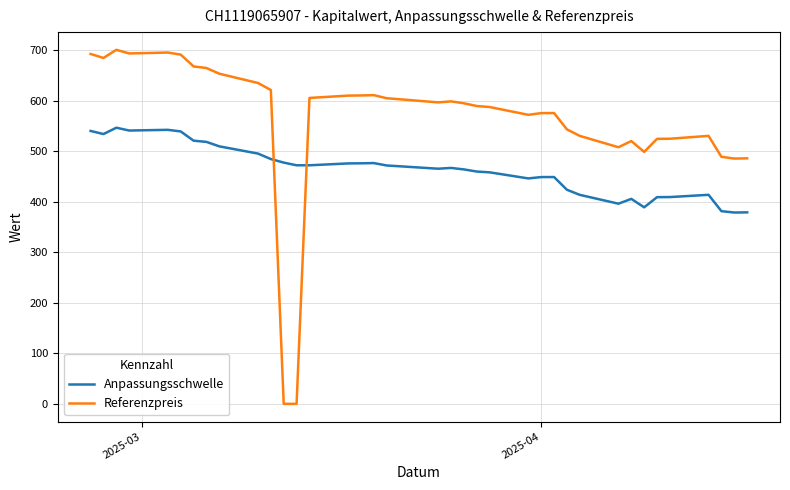

Rank the series by their maximum value, from highest to lowest.

Referenzpreis, Anpassungsschwelle